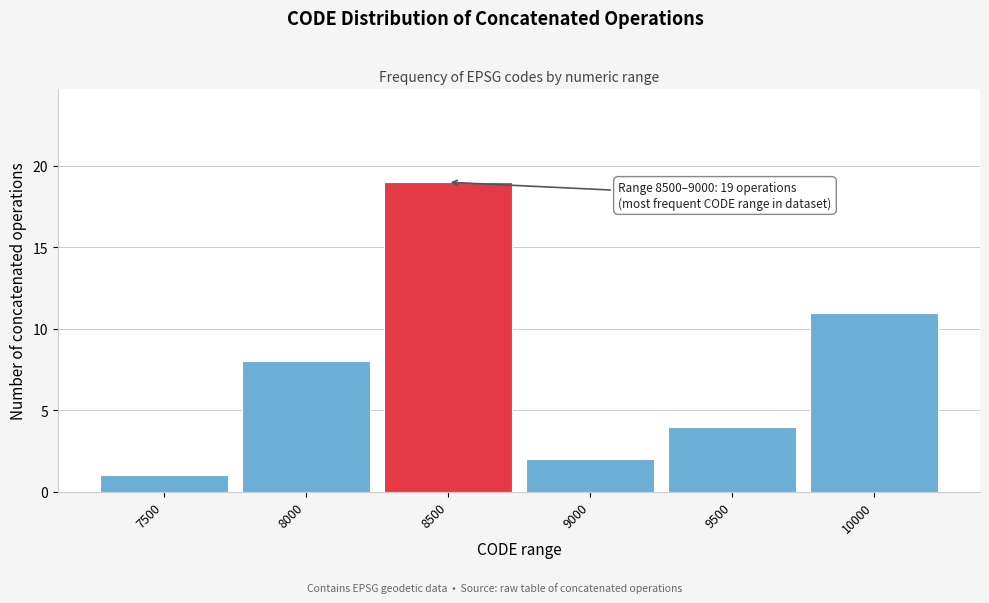

Reading right to left, list all the values displayed in this chart.

11	4	2	19	8	1